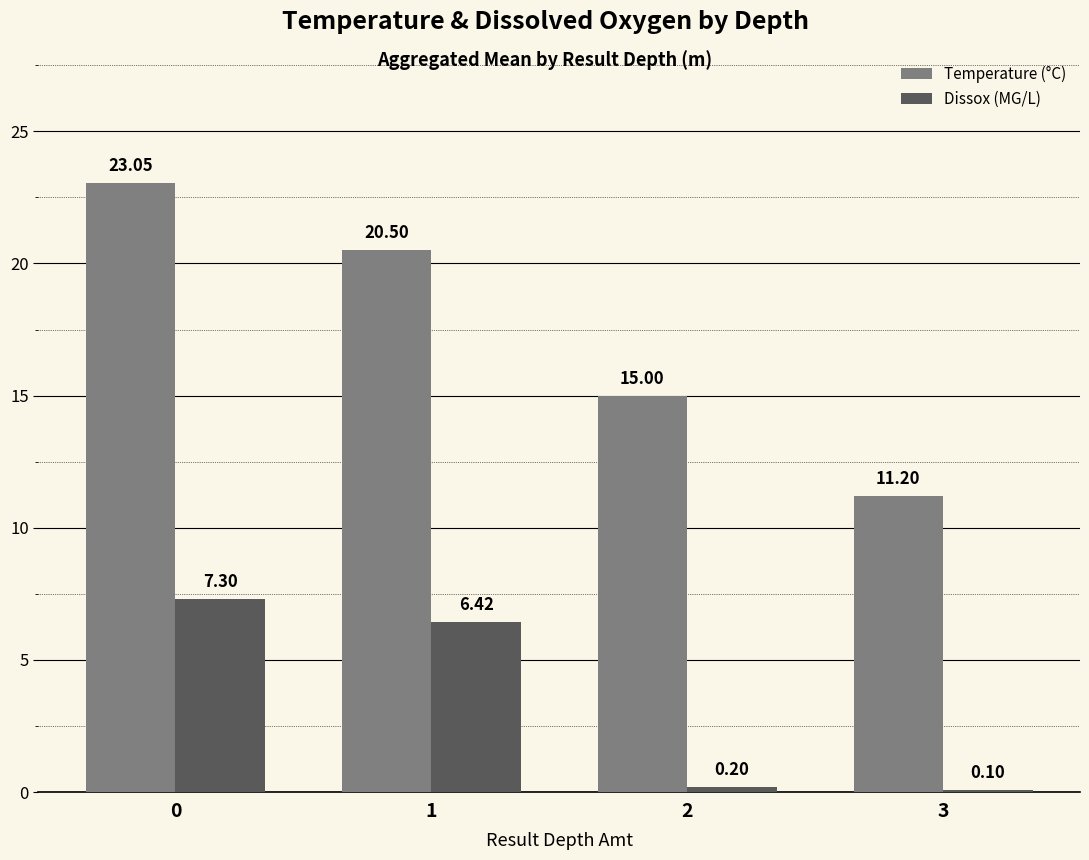

What is the value of the Temperature (°C) bar at the 1st from the left?

23.1